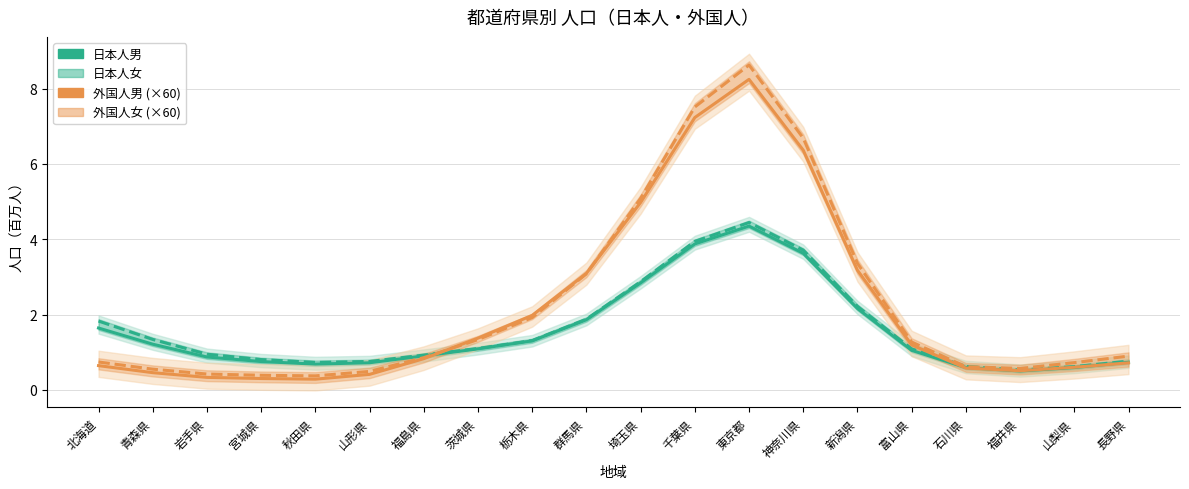

Which series has the largest total across all categories?

外国人女 (×60)